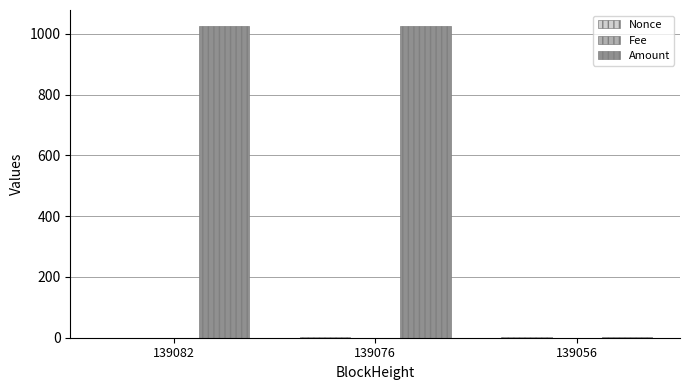

Which series has the largest total across all categories?

Amount